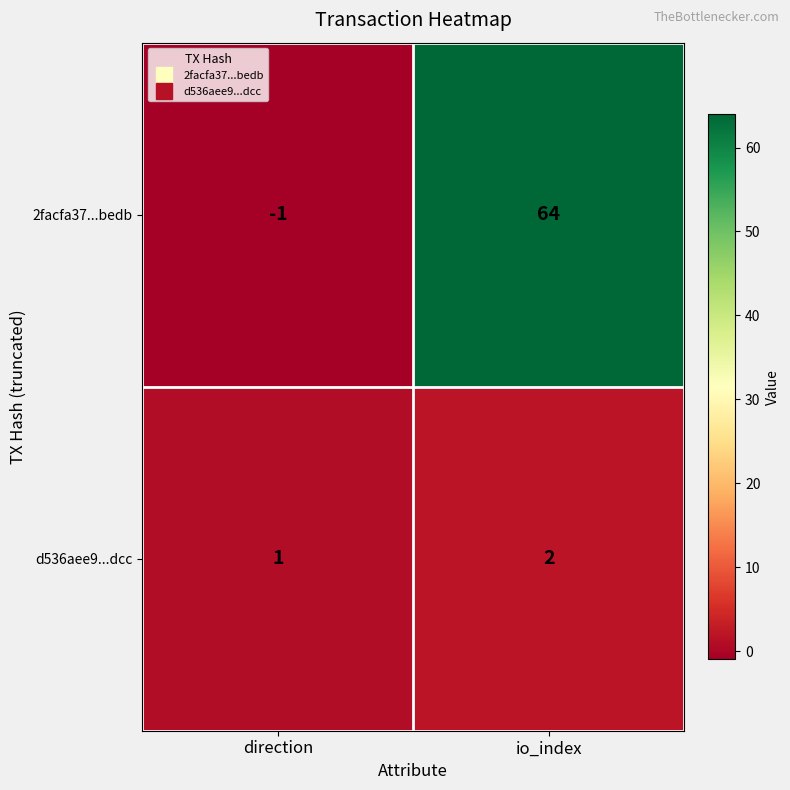

Reading right to left, transcribe all the data shown in this chart.

2facfa37...bedb: io_index=64	direction=-1
d536aee9...dcc: io_index=2	direction=1